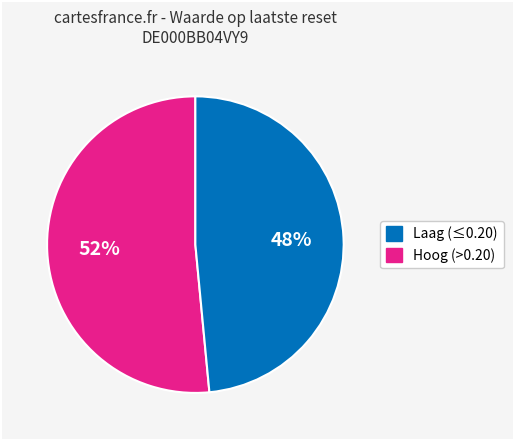

To the nearest percent, what is the average slice percentage?

50%